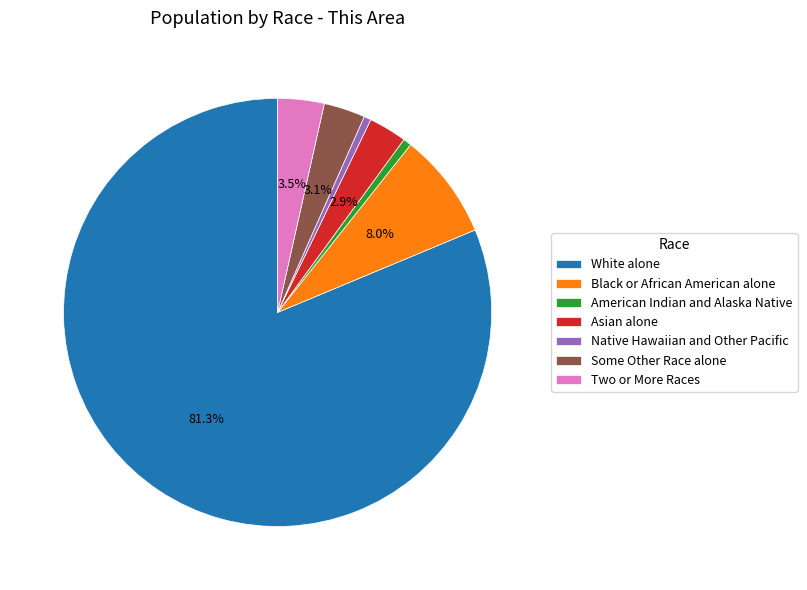

How many segments does this pie chart have?

7